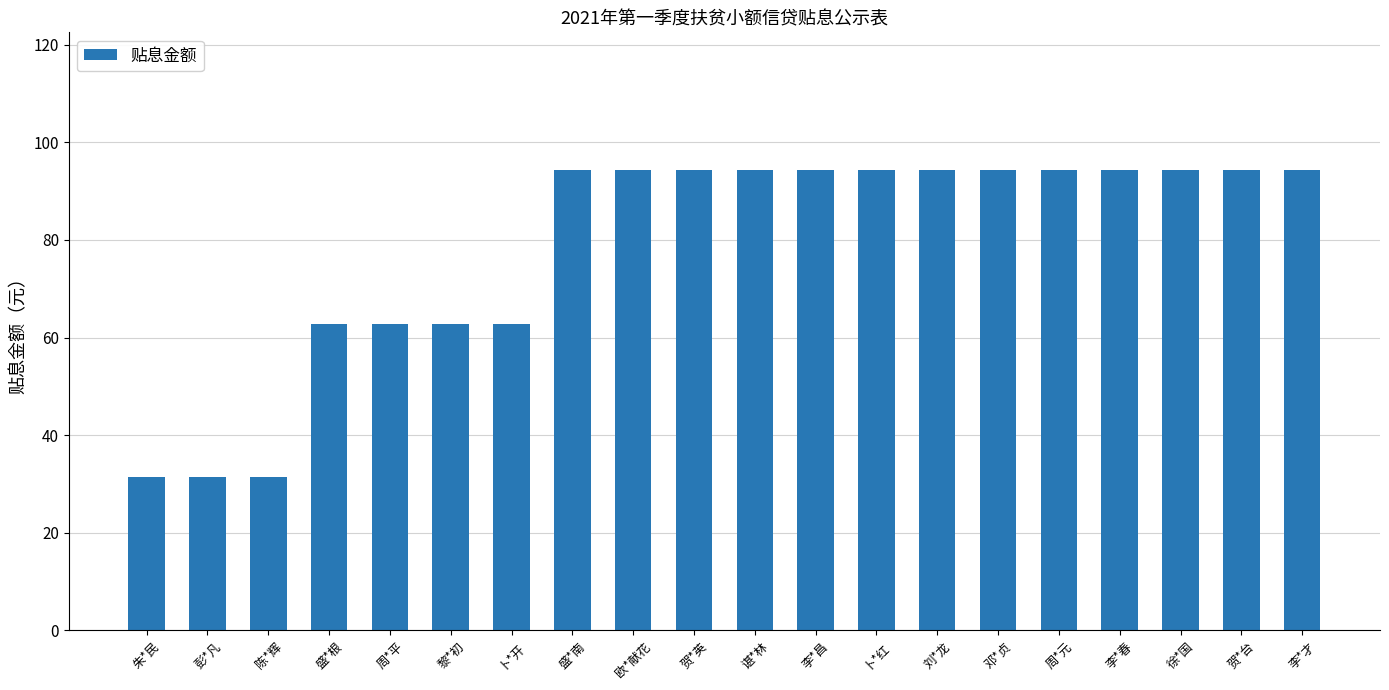

What is the sum of the values at 盛*根 and 谌*林?

157.1